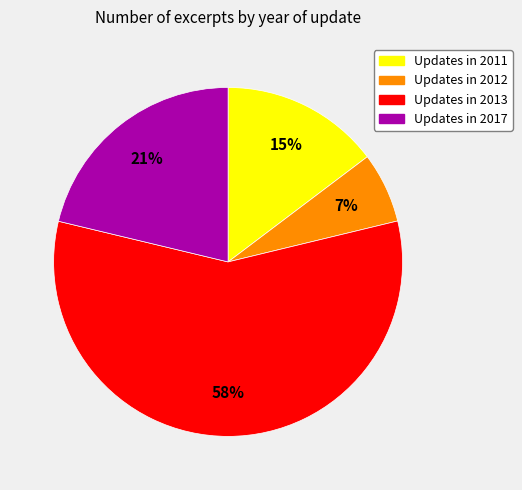

Is there any slice that represents more than half of the pie?

Yes